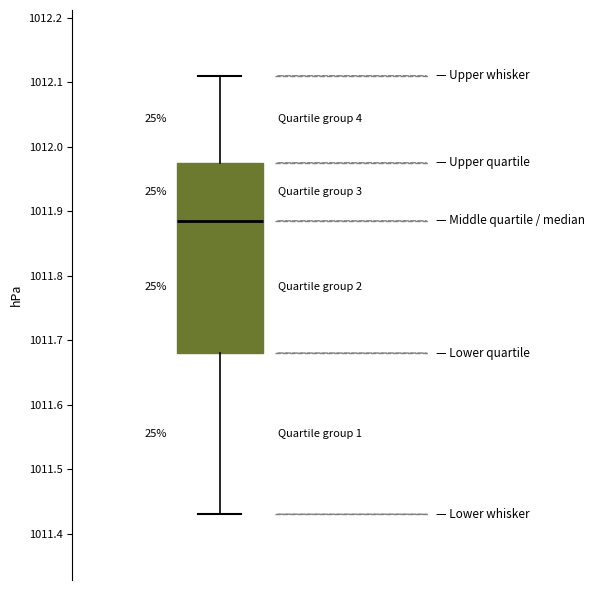

Where does the lower whisker of the box end on the y-axis? The values are not printed on the chart, so give them approximately, as read against the axis.

1011.43